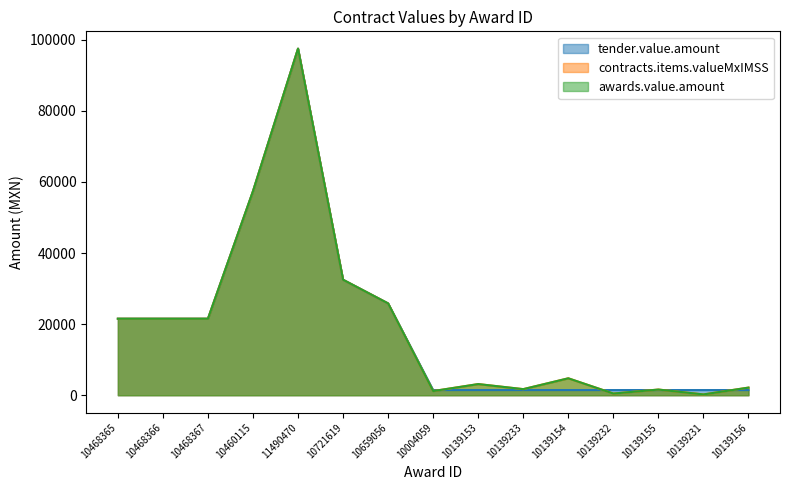

Reading left to right, what are all the values shown in this chart?

tender.value.amount: 10468365=21520.3	10468366=21520.3	10468367=21520.3	10460115=57402.6	11490470=97508.4	10721619=32480.0	10659056=25821.6	10004059=1447.0	10139153=1447.0	10139233=1447.0	10139154=1447.0	10139232=1447.0	10139155=1447.0	10139231=1447.0	10139156=1447.0
contracts.items.valueMxIMSS: 10468365=21520.3	10468366=21520.3	10468367=21520.3	10460115=57402.6	11490470=97508.4	10721619=32480.0	10659056=25821.6	10004059=1164.5	10139153=3132.0	10139233=1708.1	10139154=4757.8	10139232=467.8	10139155=1592.1	10139231=221.0	10139156=2141.0
awards.value.amount: 10468365=21520.3	10468366=21520.3	10468367=21520.3	10460115=57402.6	11490470=97508.4	10721619=32480.0	10659056=25821.6	10004059=1164.5	10139153=3132.0	10139233=1708.1	10139154=4757.8	10139232=467.8	10139155=1592.1	10139231=221.0	10139156=2141.0